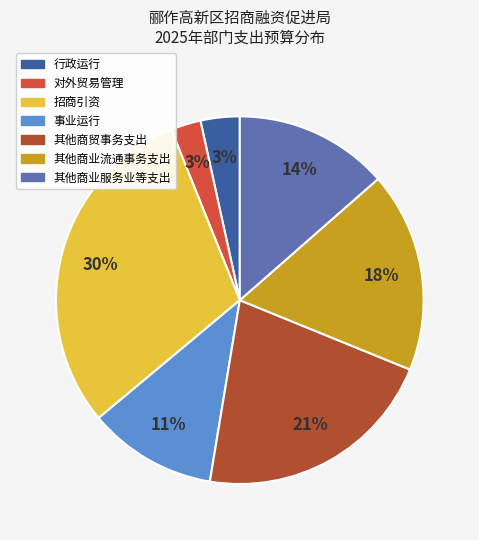

Is there any slice that represents more than half of the pie?

No